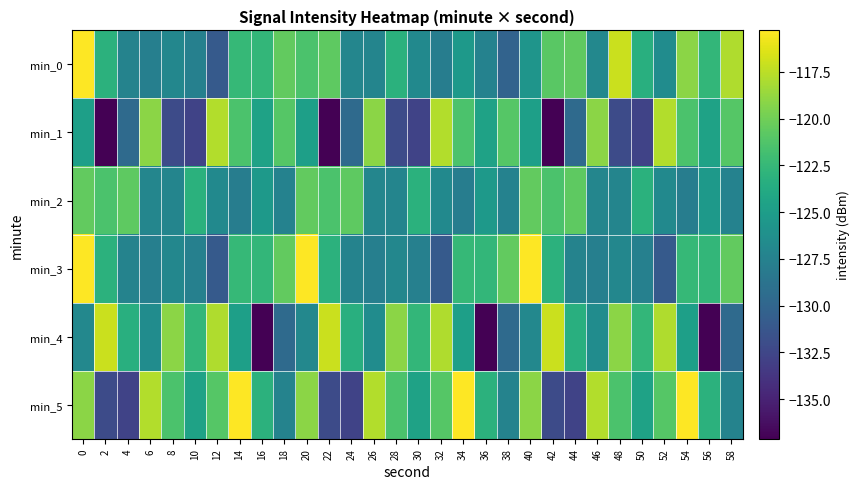

How many distinct data groups are displayed?

6